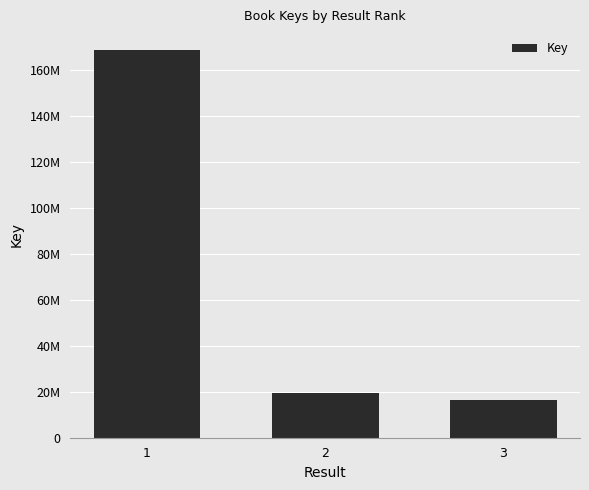

Are the bars horizontal?

No